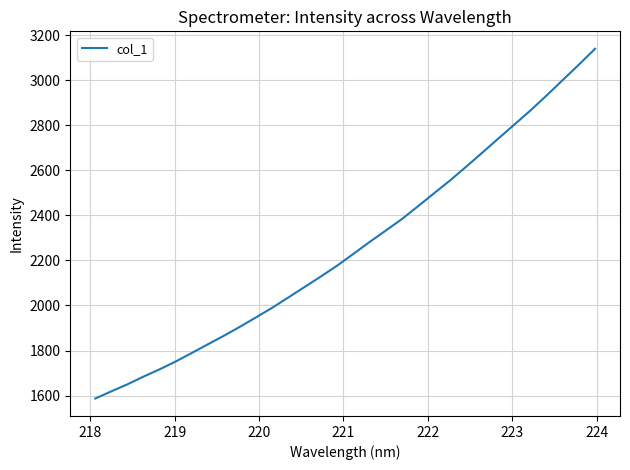

Reading left to right, what are all the values shown in this chart?

1587.0	1618.8	1650.1	1684.4	1716.8	1751.8	1789.8	1828.3	1866.6	1906.8	1948.6	1991.2	2036.9	2083.2	2129.2	2176.9	2229.0	2281.3	2331.8	2382.8	2439.7	2497.5	2554.9	2615.9	2678.2	2741.1	2803.5	2866.1	2932.6	3000.9	3069.1	3139.2